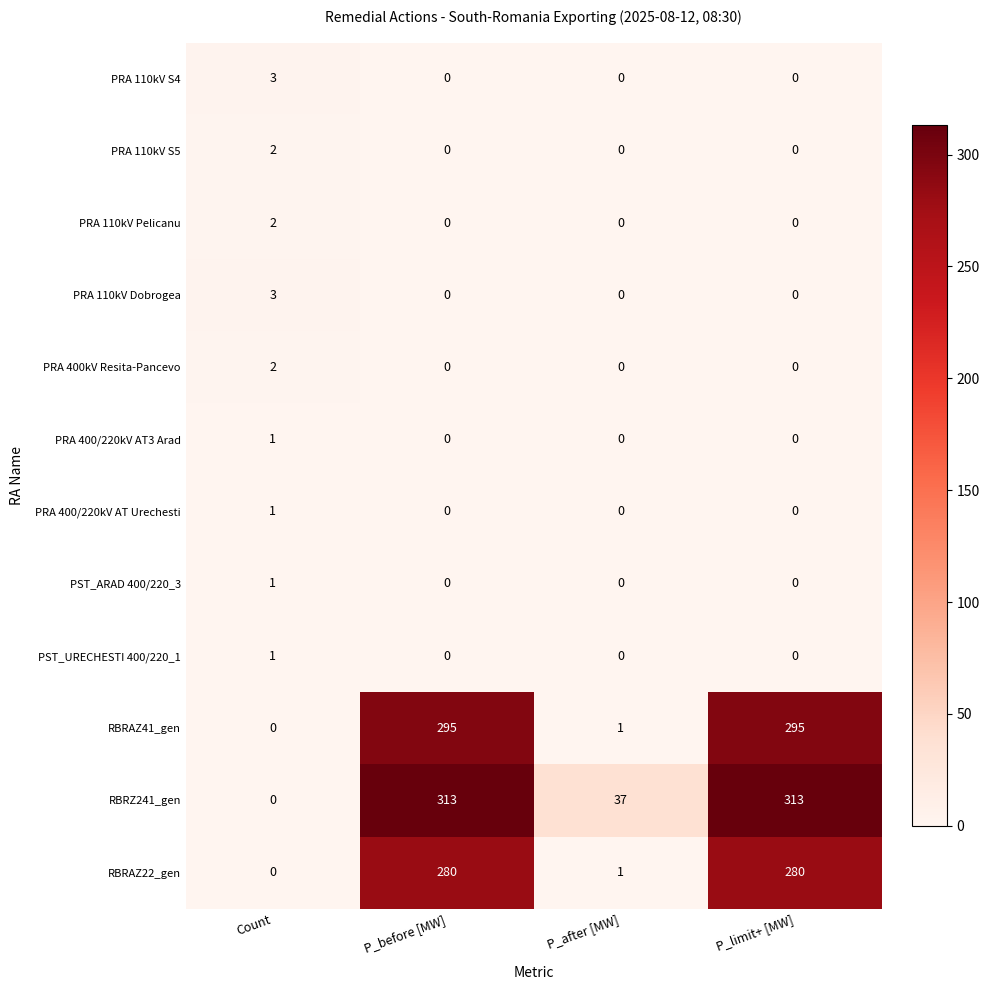

What is the total value across all series at P_after [MW]?

39